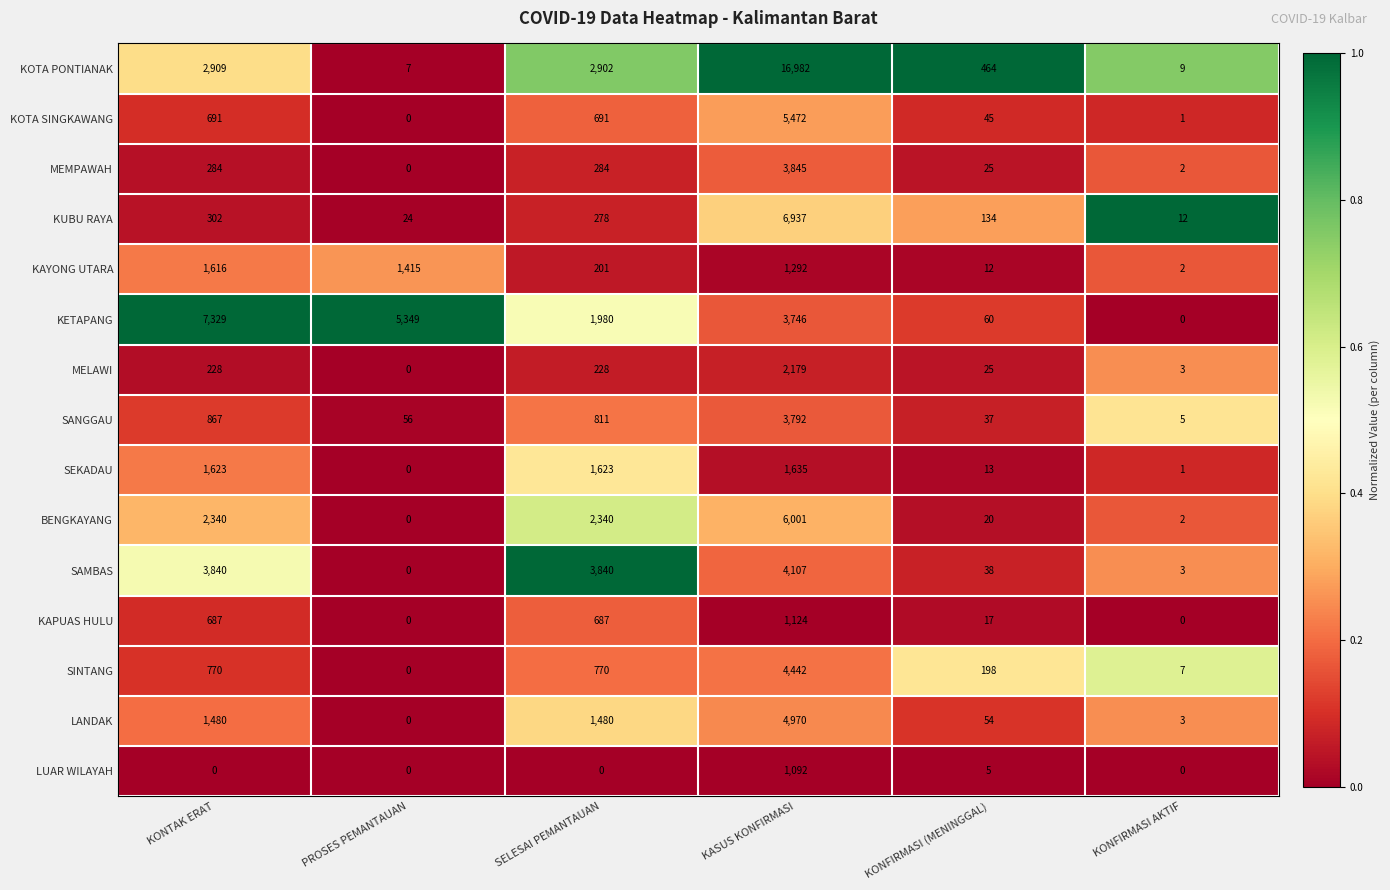

Is it true that LUAR WILAYAH equals 1092 at KASUS KONFIRMASI?

True